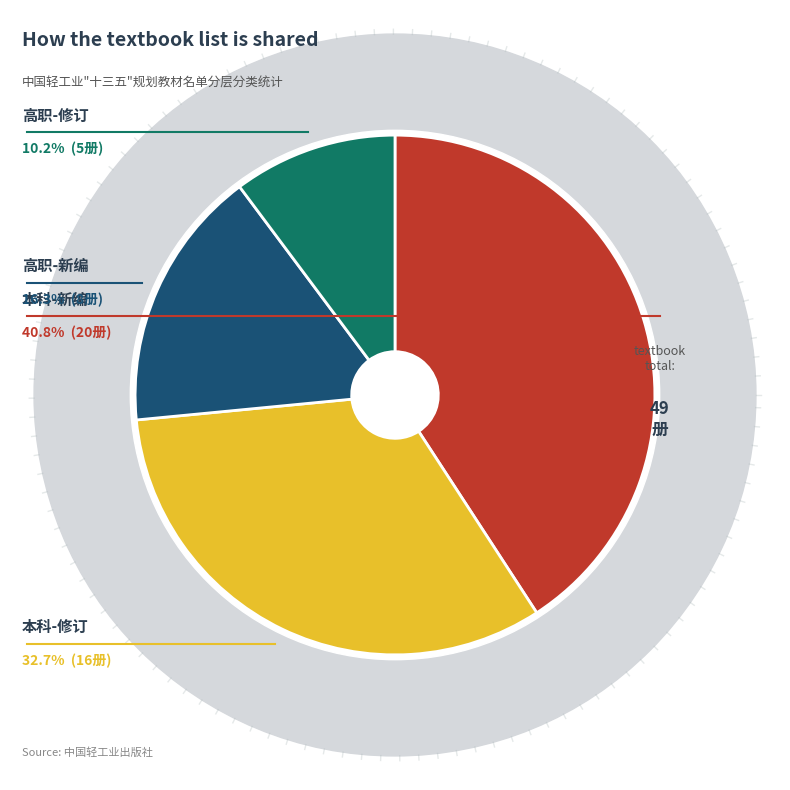

The 高职-新编 slice represents 8% of the pie. True or false?

False